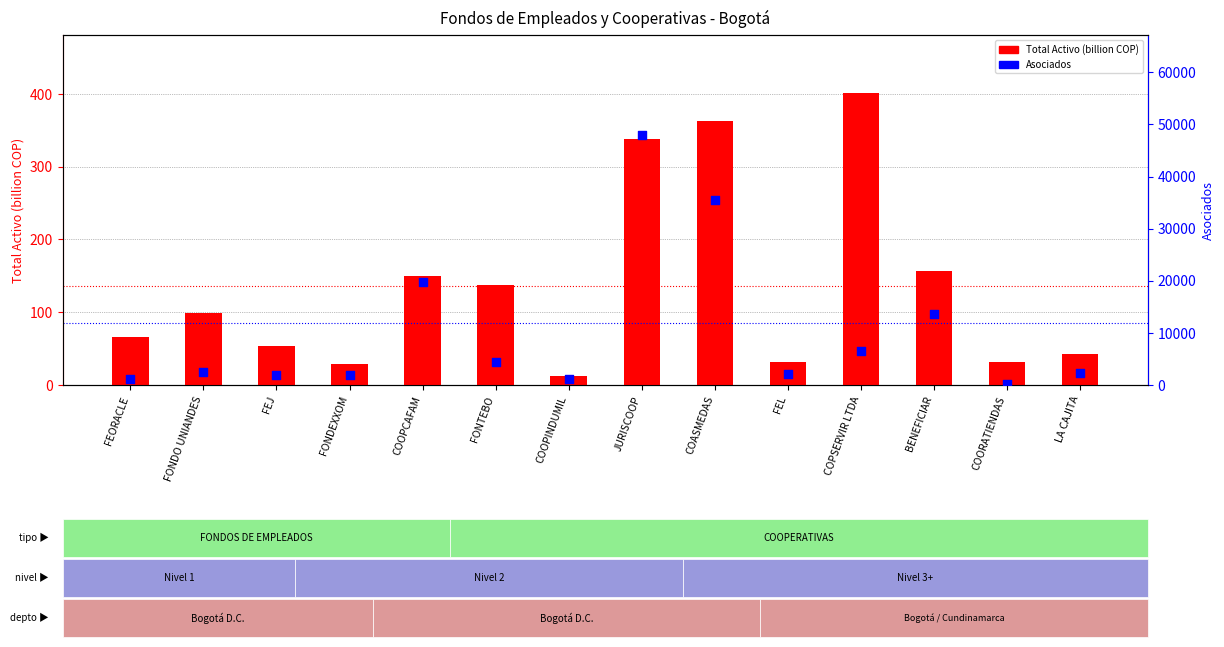

What are all the series names shown in the legend?

Total Activo (billion COP), Asociados